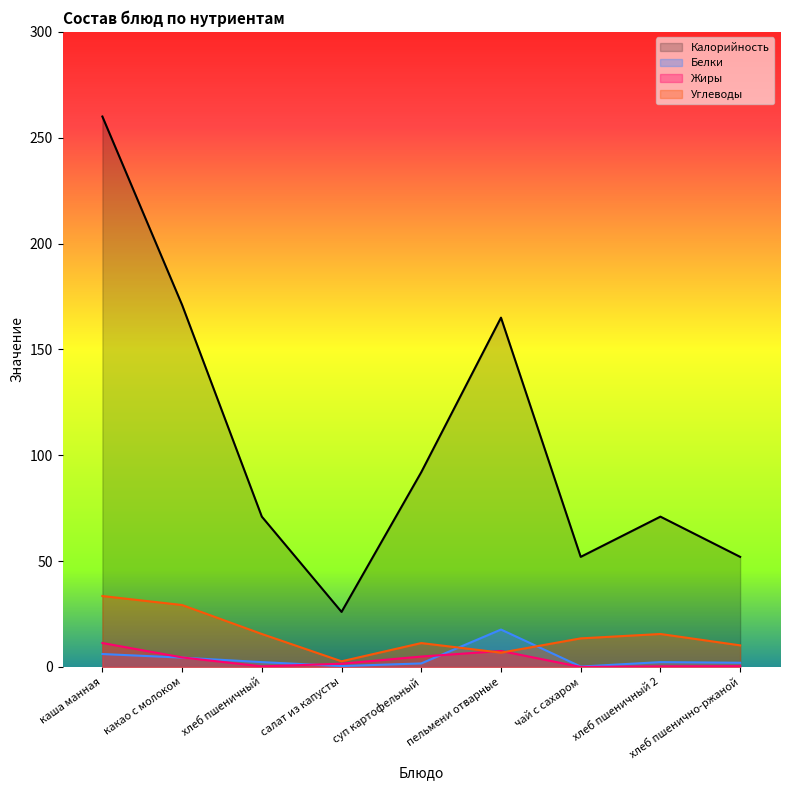

How many data points in Жиры are above 1?

5